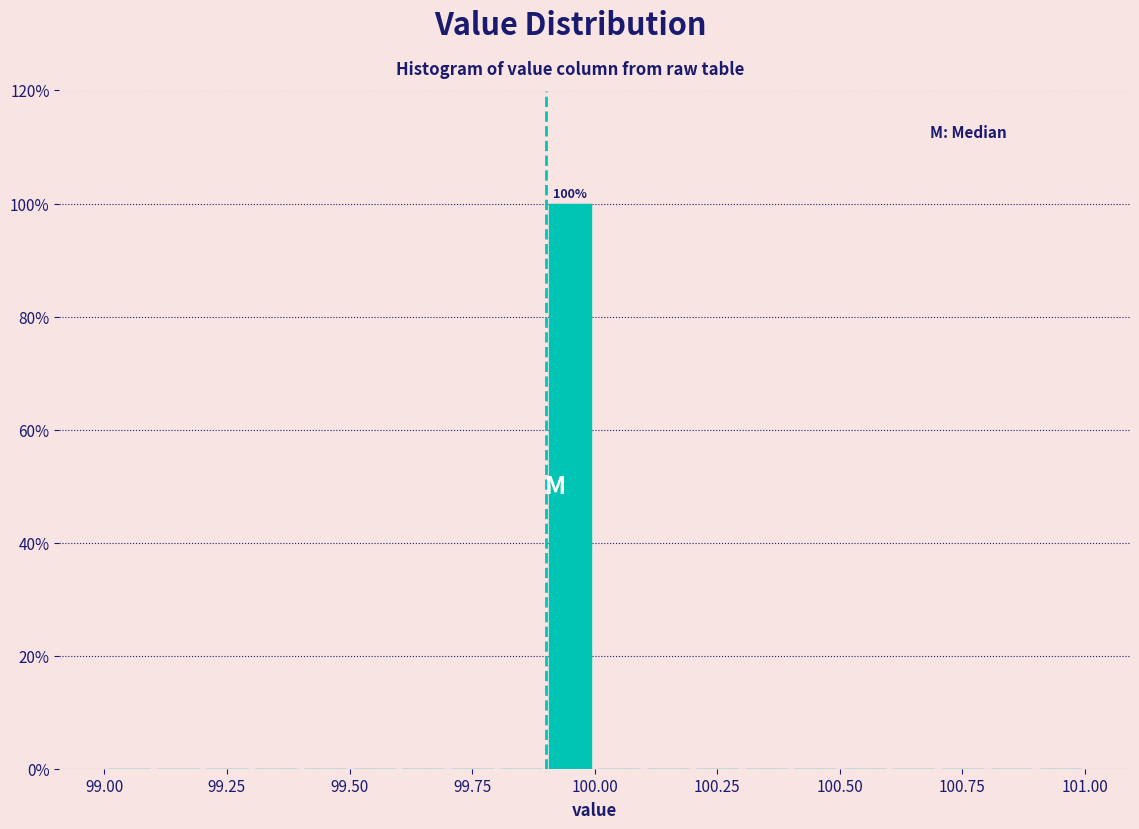

Around what value on the x-axis is the tallest bar? Give the approximate position of its centre, as read against the axis.

99.95